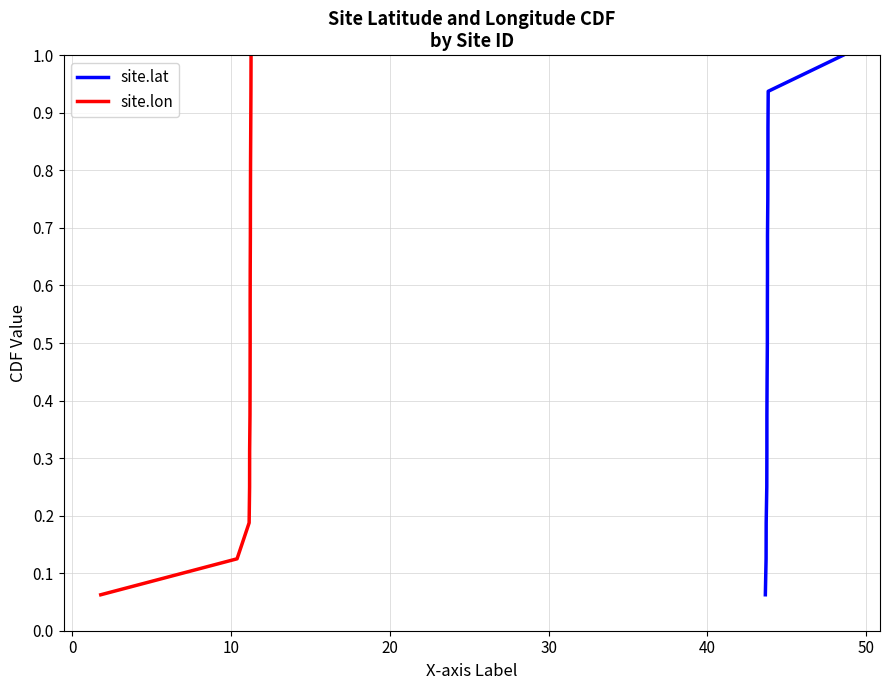

What is the highest value of the site.lat series?

1.0